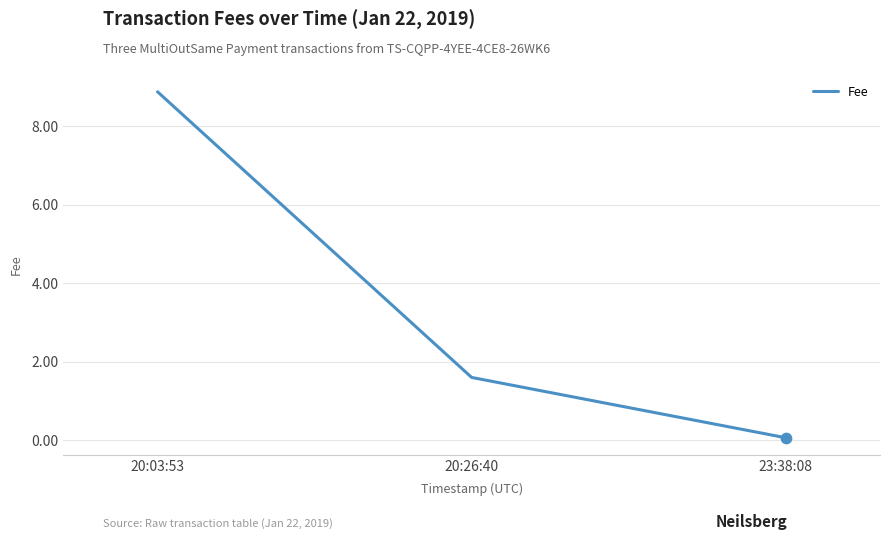

What is the change in value from 20:03:53 to 23:38:08?

-8.8